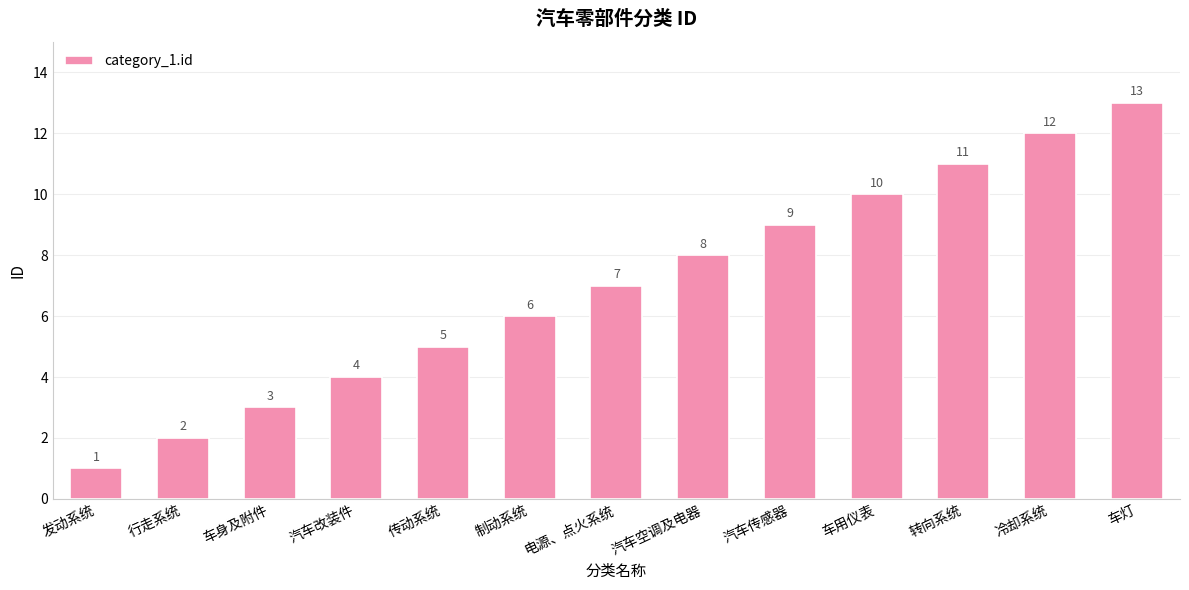

List the labels in order of value, largest first.

车灯, 冷却系统, 转向系统, 车用仪表, 汽车传感器, 汽车空调及电器, 电源、点火系统, 制动系统, 传动系统, 汽车改装件, 车身及附件, 行走系统, 发动系统